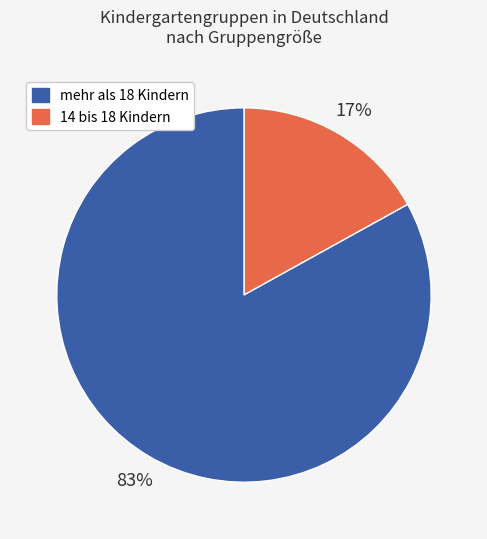

To the nearest percent, what is the average slice percentage?

50%